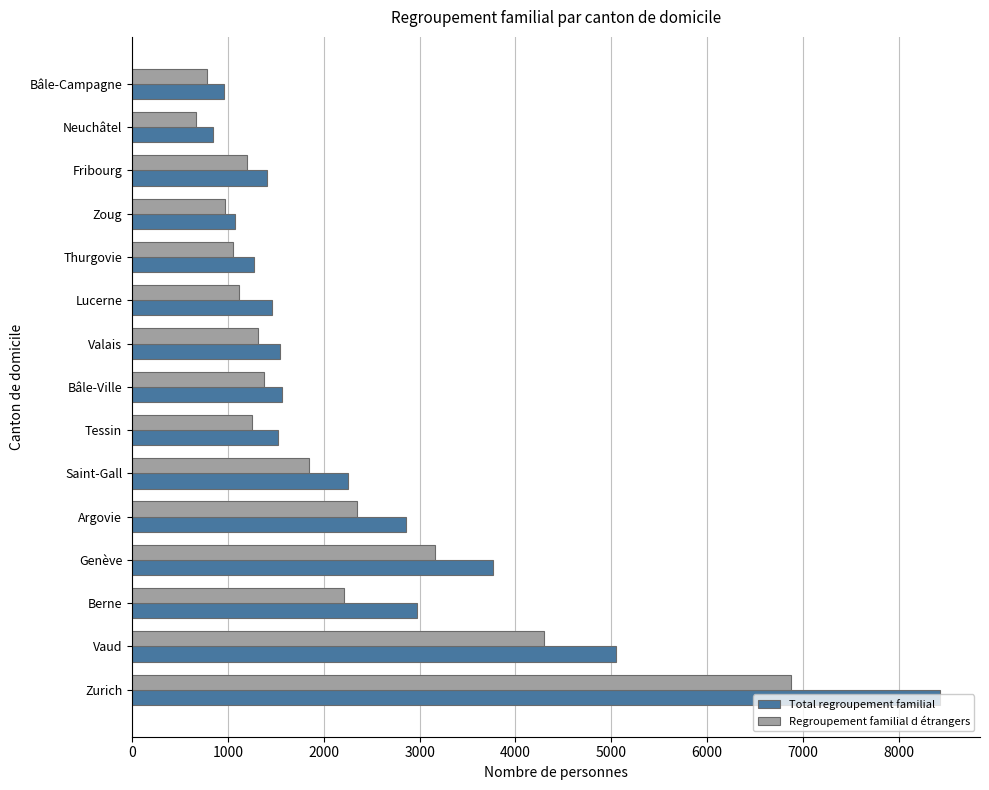

Between Vaud and Tessin, which series saw the biggest shift?

Total regroupement familial